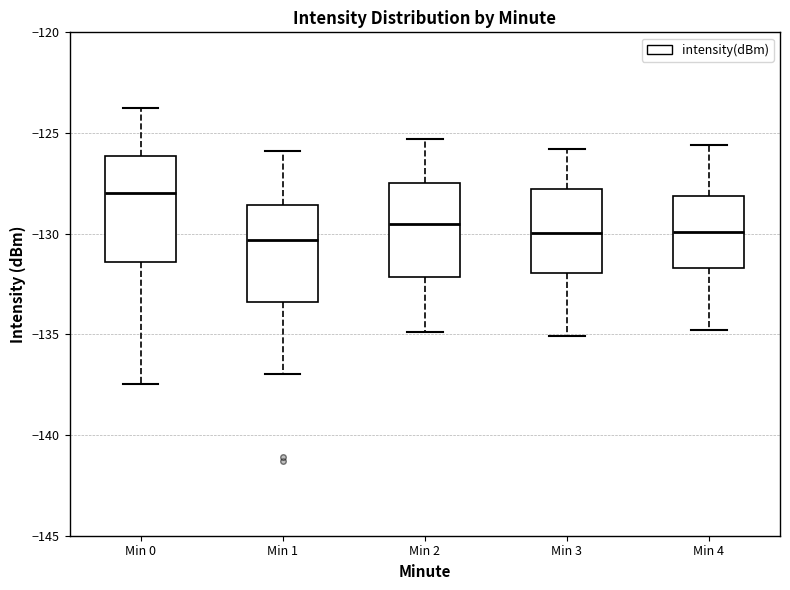

Reading left to right, read every box against the y-axis: the position of its median line, the range the box covers, and the ends of its whiskers. The values are not printed on the chart, so give them approximately, as read against the axis.

Min 0: median -128.0, box -131.5 to -126.0, whiskers -137.5 to -123.5
Min 1: median -130.5, box -133.5 to -128.5, whiskers -137.0 to -126.0
Min 2: median -129.5, box -132.0 to -127.5, whiskers -135.0 to -125.5
Min 3: median -130.0, box -132.0 to -128.0, whiskers -135.0 to -126.0
Min 4: median -130.0, box -131.5 to -128.0, whiskers -135.0 to -125.5